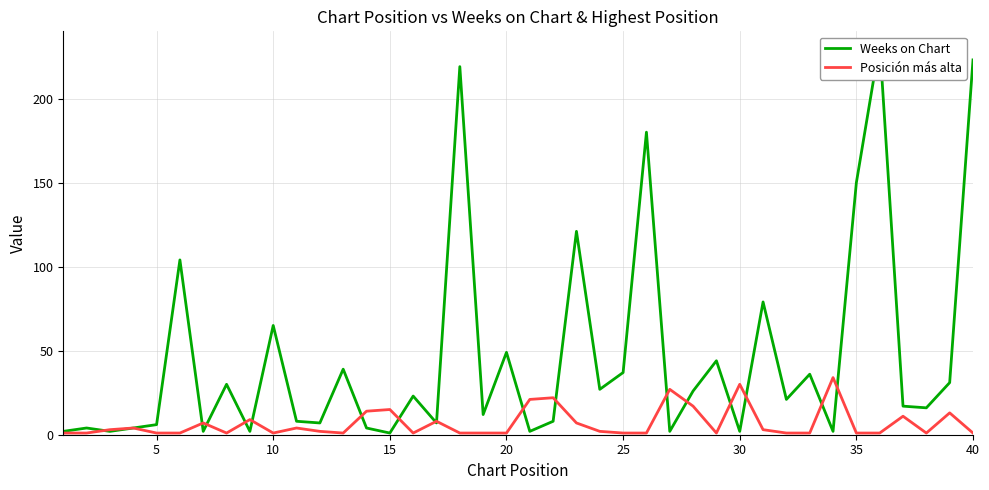

Which series has the largest total across all categories?

Weeks on Chart